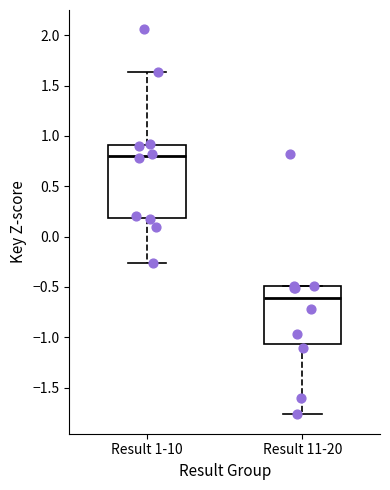

Reading left to right, read every box against the y-axis: the position of its median line, the range the box covers, and the ends of its whiskers. The values are not printed on the chart, so give them approximately, as read against the axis.

Result 1-10: median 0.80, box 0.20 to 0.90, whiskers -0.25 to 1.65
Result 11-20: median -0.60, box -1.05 to -0.50, whiskers -1.75 to -0.50